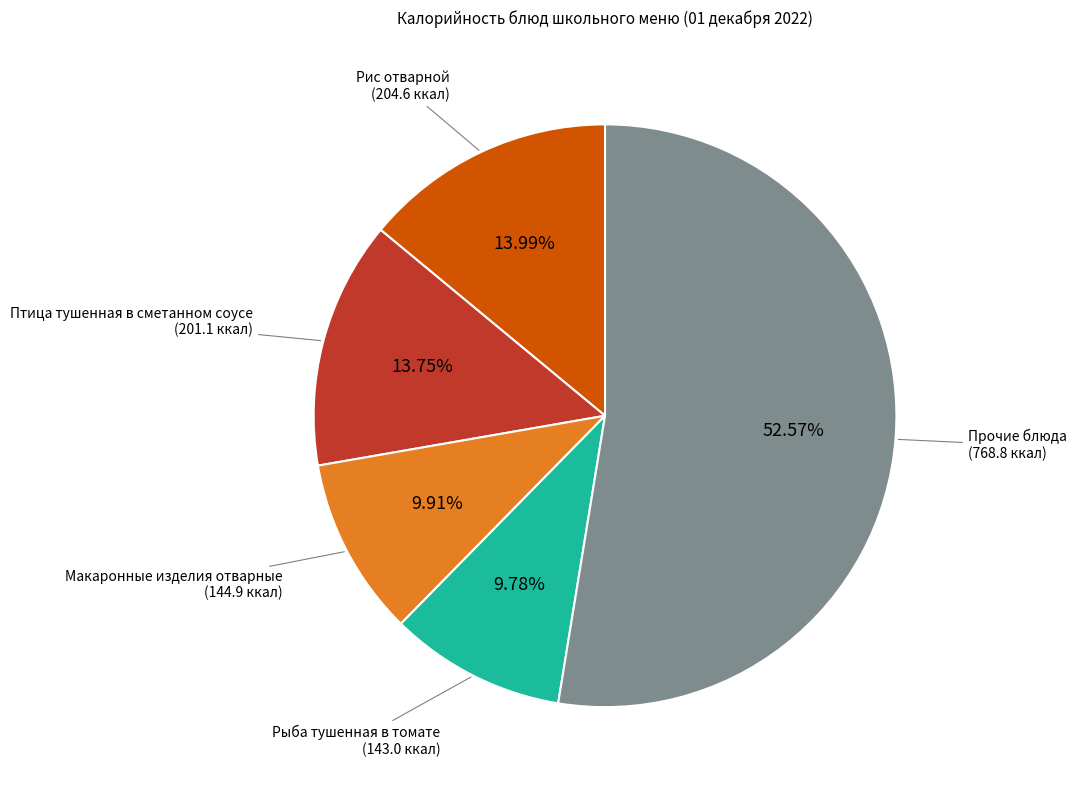

To the nearest percent, what is the average slice percentage?

20%